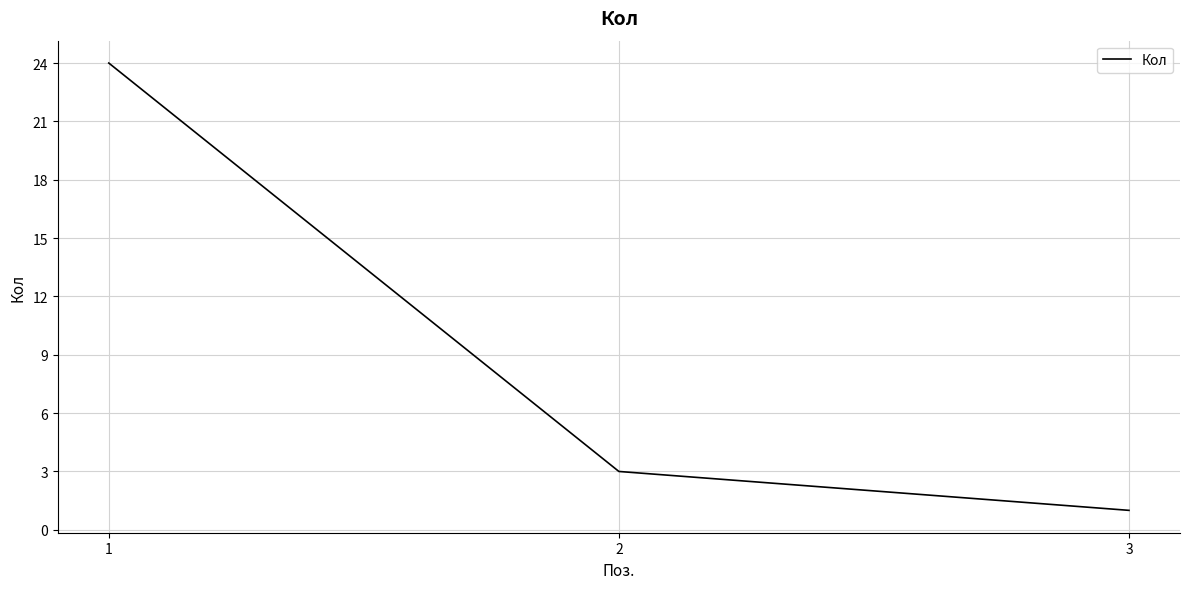

Count the number of data series in this chart.

1